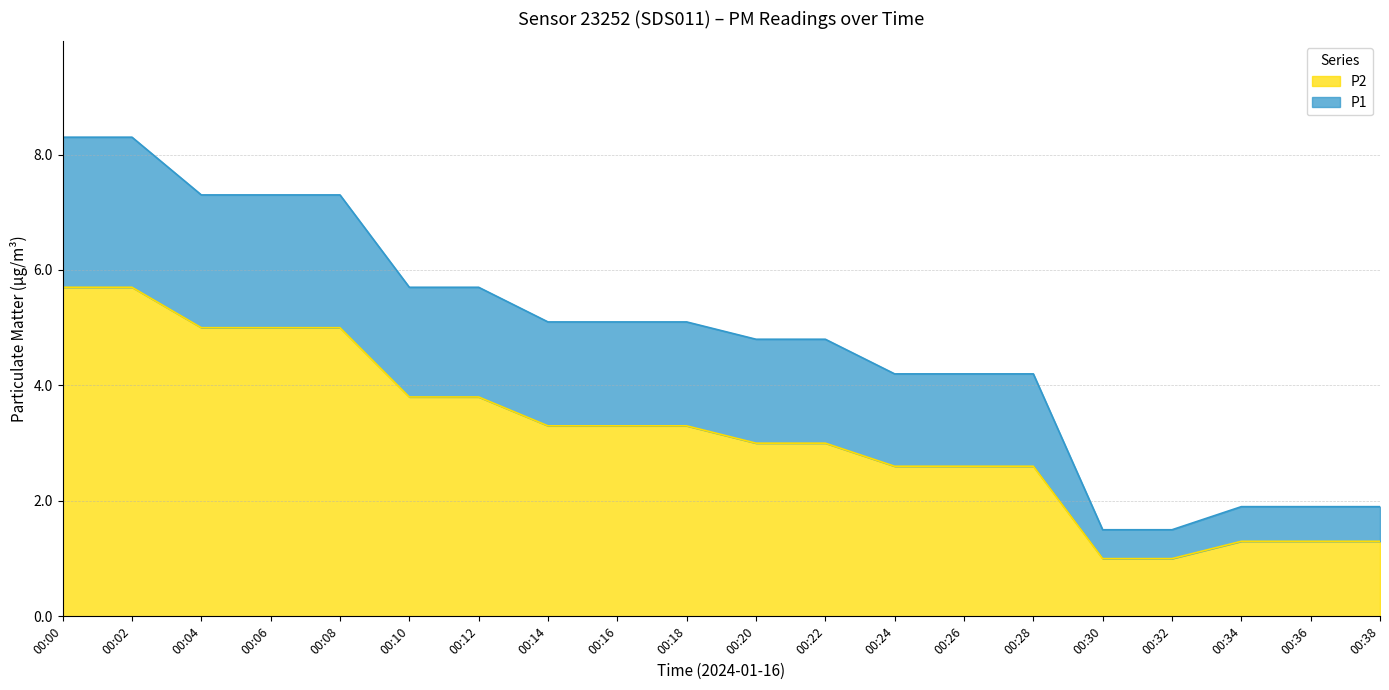

What is the value of the P1 point at the 8th from the left?

5.1